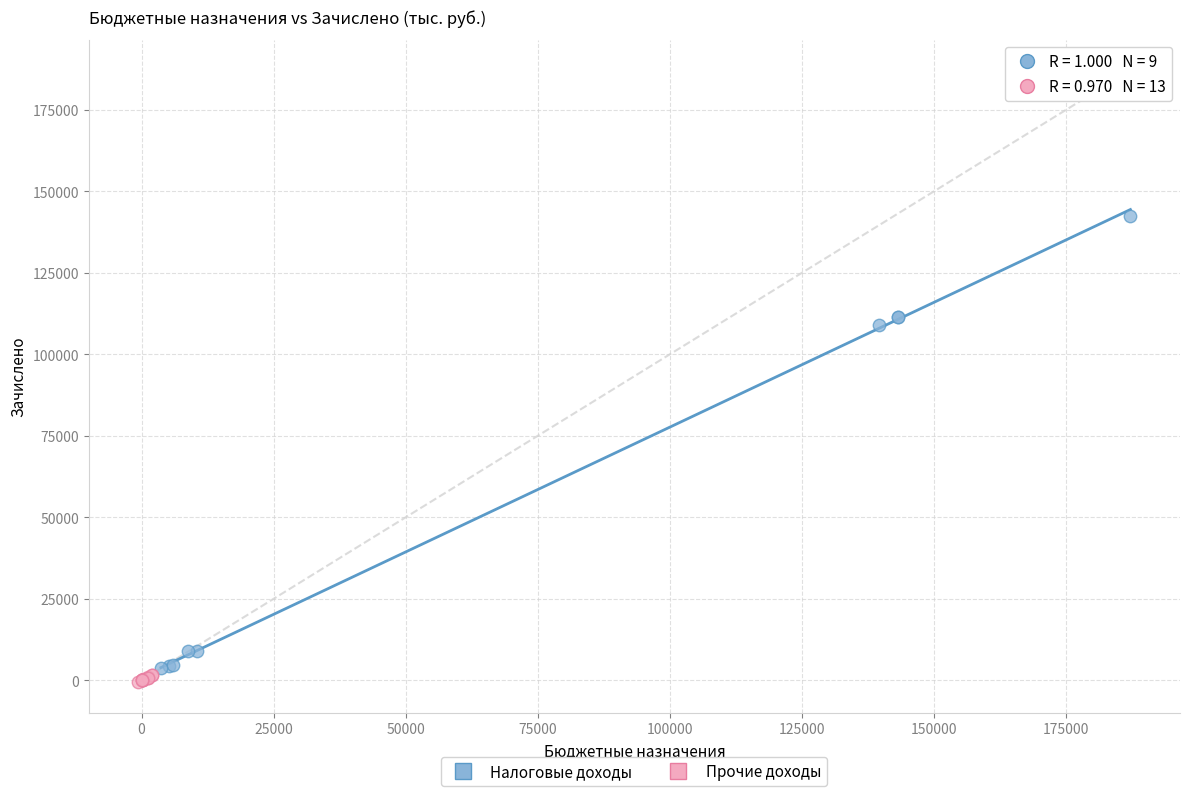

What are all the series names shown in the legend?

Налоговые доходы, Прочие доходы